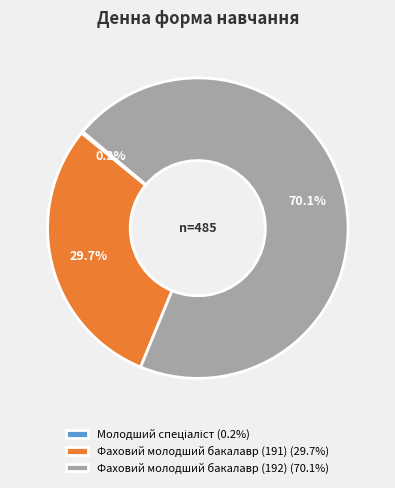

To the nearest percent, what percentage of the pie is Фаховий молодший бакалавр (191)?

30%